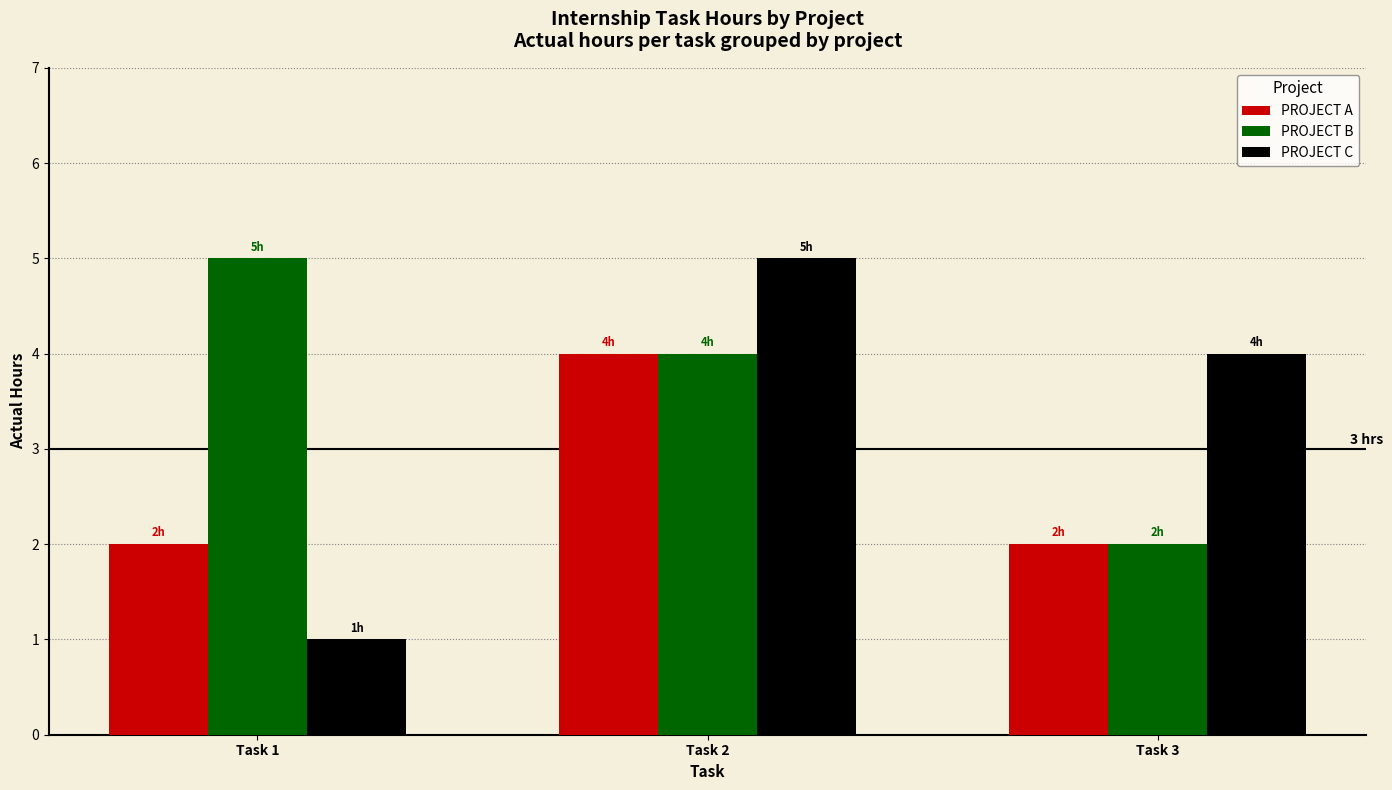

Does the chart contain any negative values?

No